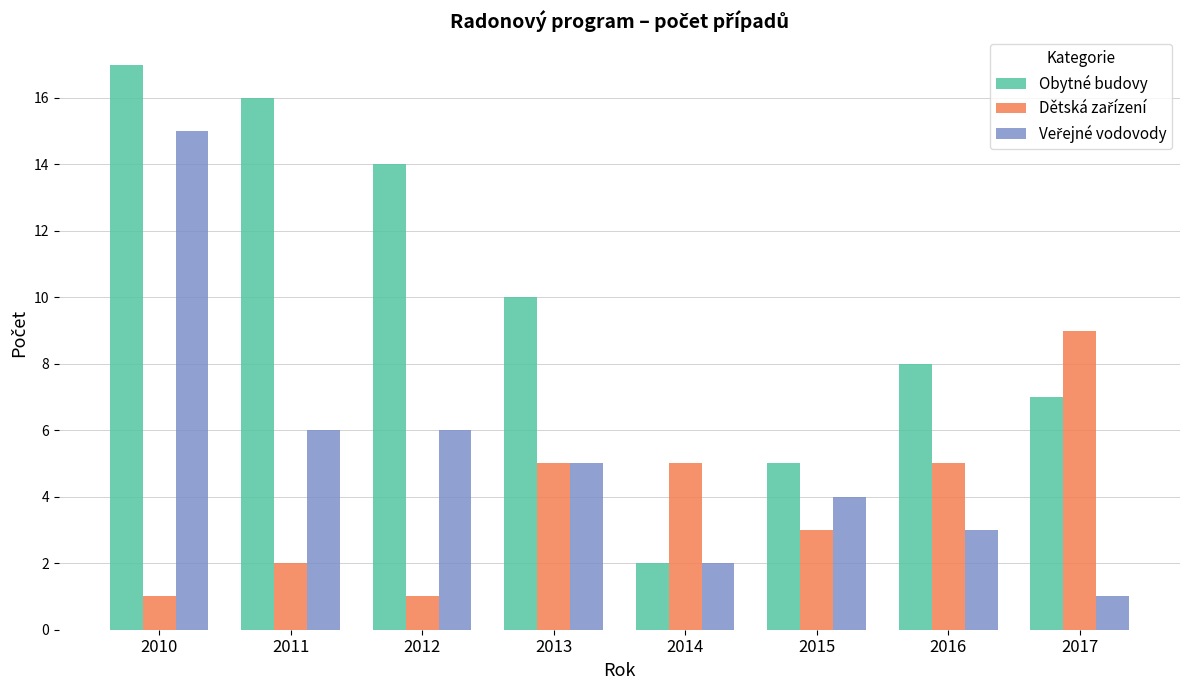

How many bars are there in each group?

3